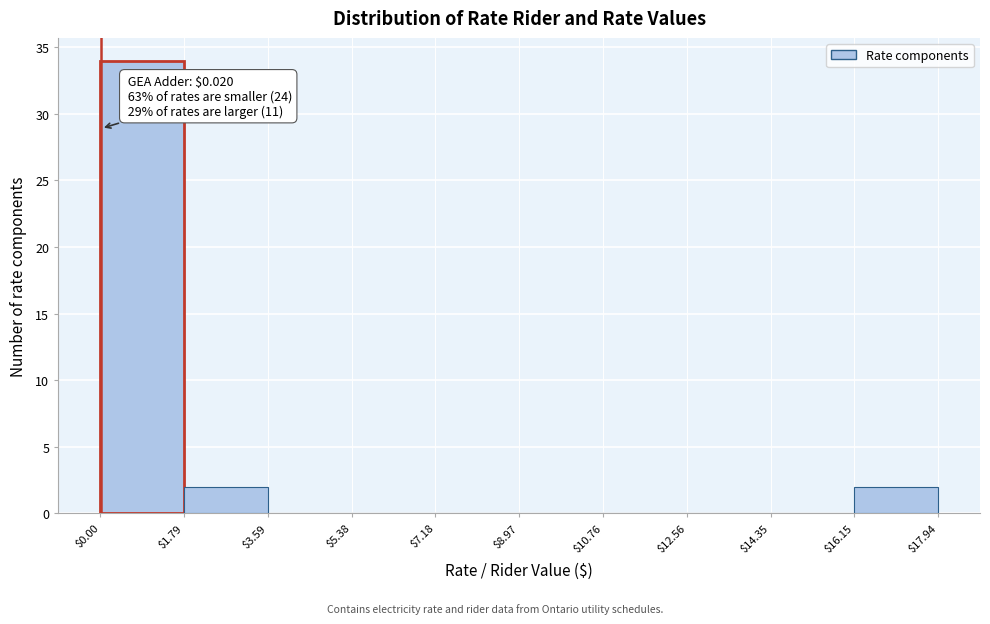

Over which range of the x-axis is the bar tallest?

$0.00 to $1.79